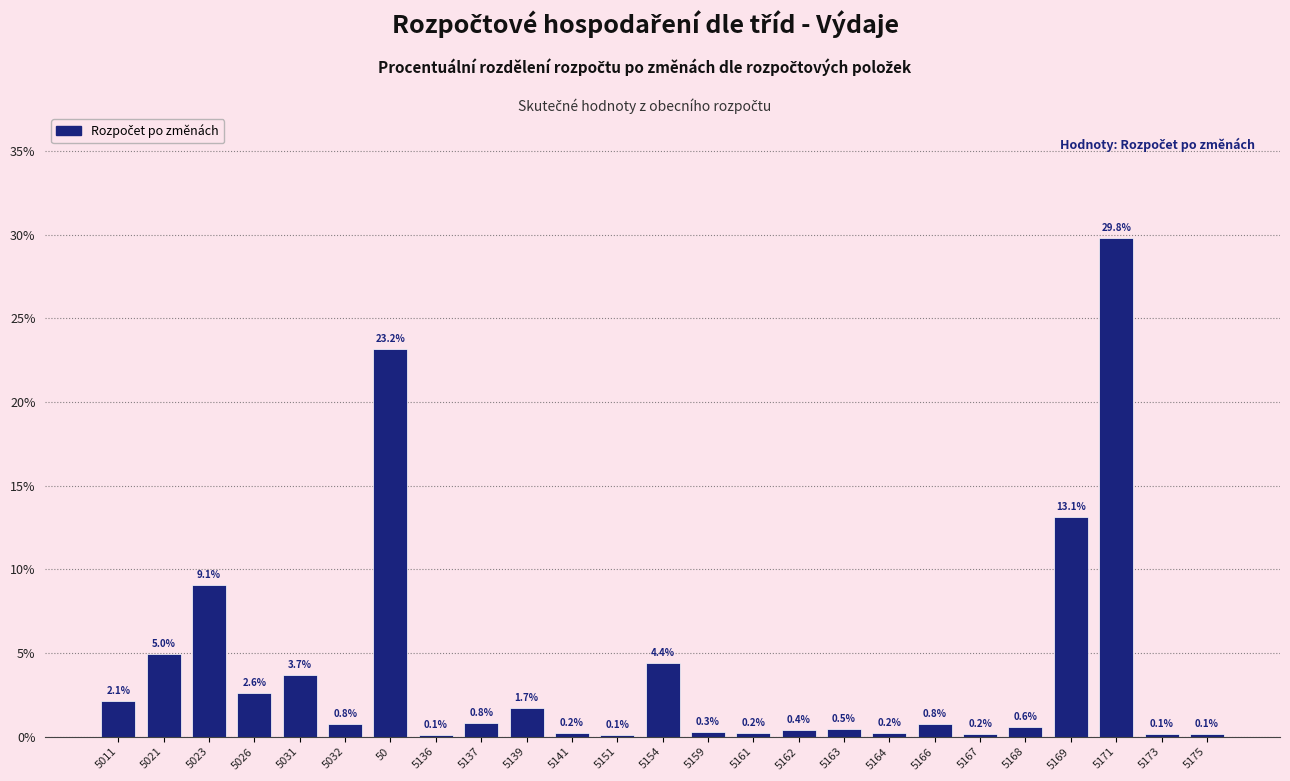

Reading left to right, extract all data points from this chart.

5011=2.1	5021=5.0	5023=9.1	5026=2.6	5031=3.7	5032=0.8	50=23.2	5136=0.1	5137=0.8	5139=1.7	5141=0.2	5151=0.1	5154=4.4	5159=0.3	5161=0.2	5162=0.4	5163=0.5	5164=0.2	5166=0.8	5167=0.2	5168=0.6	5169=13.1	5171=29.8	5173=0.1	5175=0.1